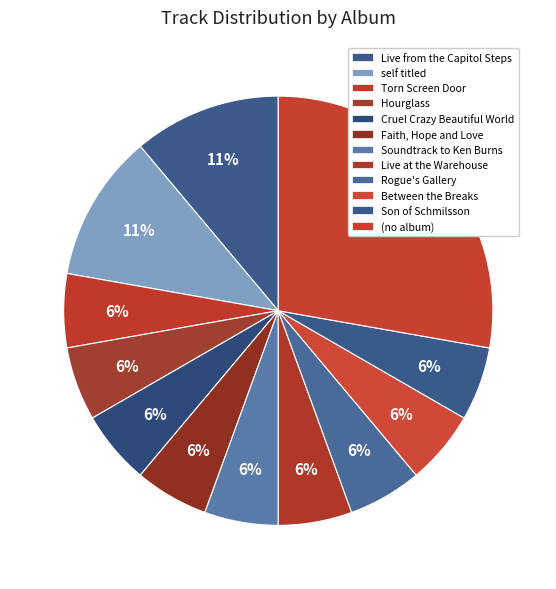

Count the number of slices in the pie.

12